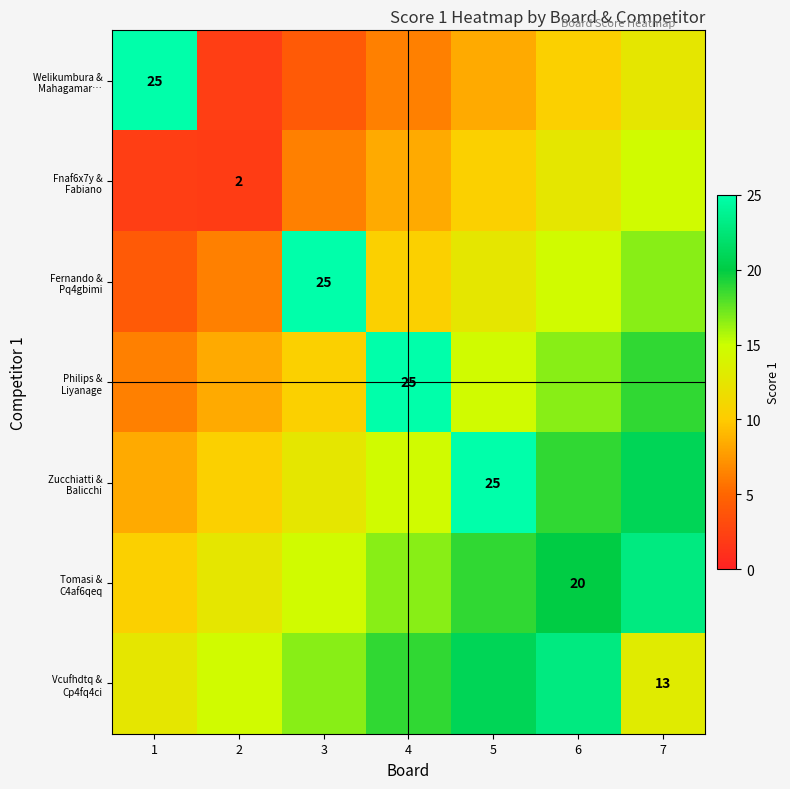

Which has a higher value, 7 or 1?

1